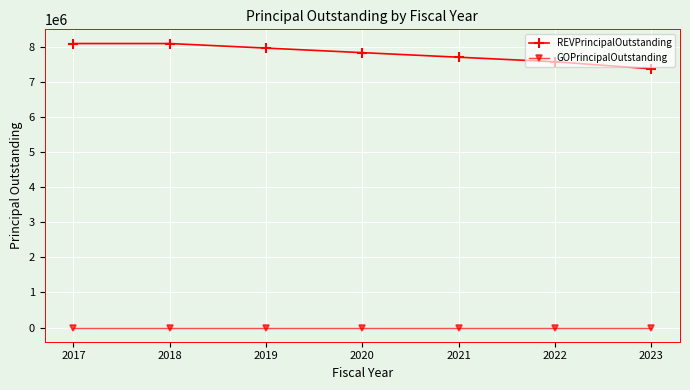

True or false: GOPrincipalOutstanding and REVPrincipalOutstanding cross at least once.

False